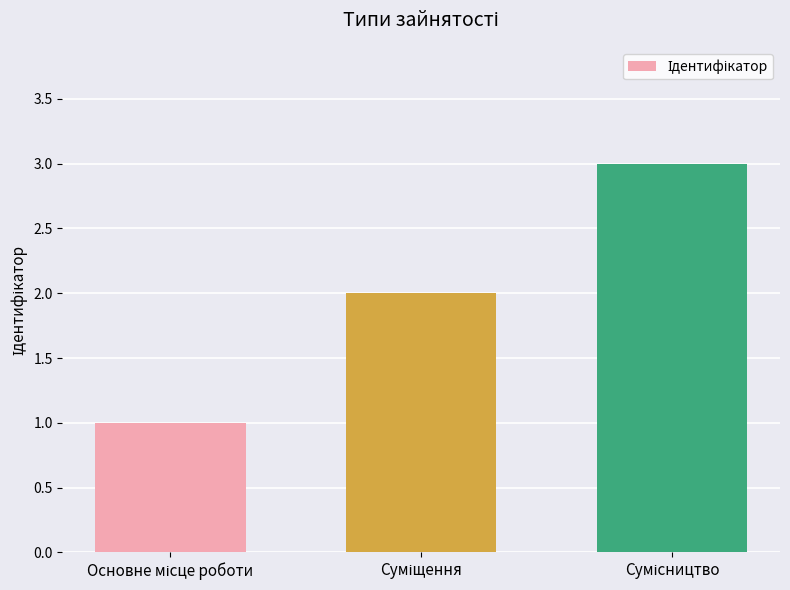

What is the greatest value displayed?

3